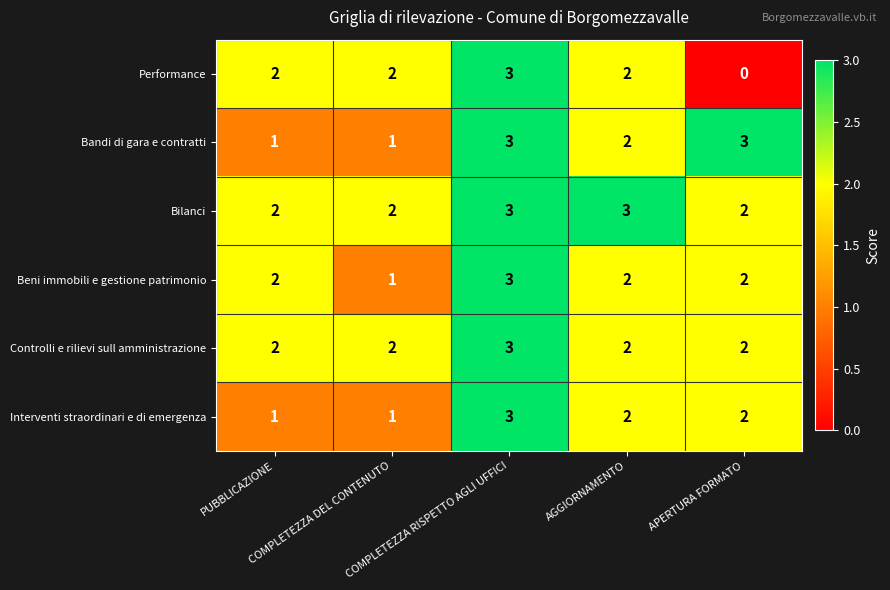

What is the greatest value displayed?

3